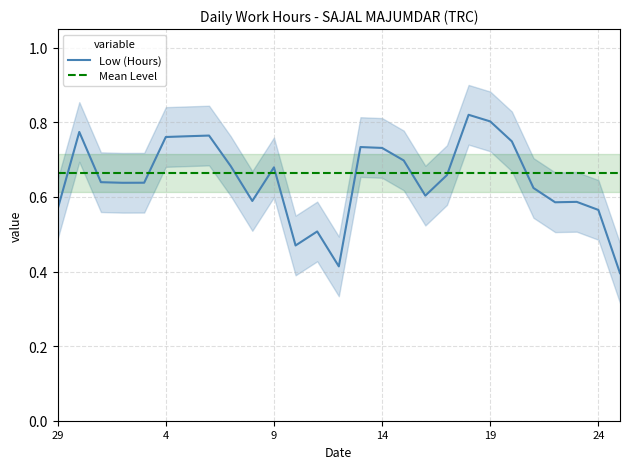

Which category has the highest value in the Mean Level series?

29